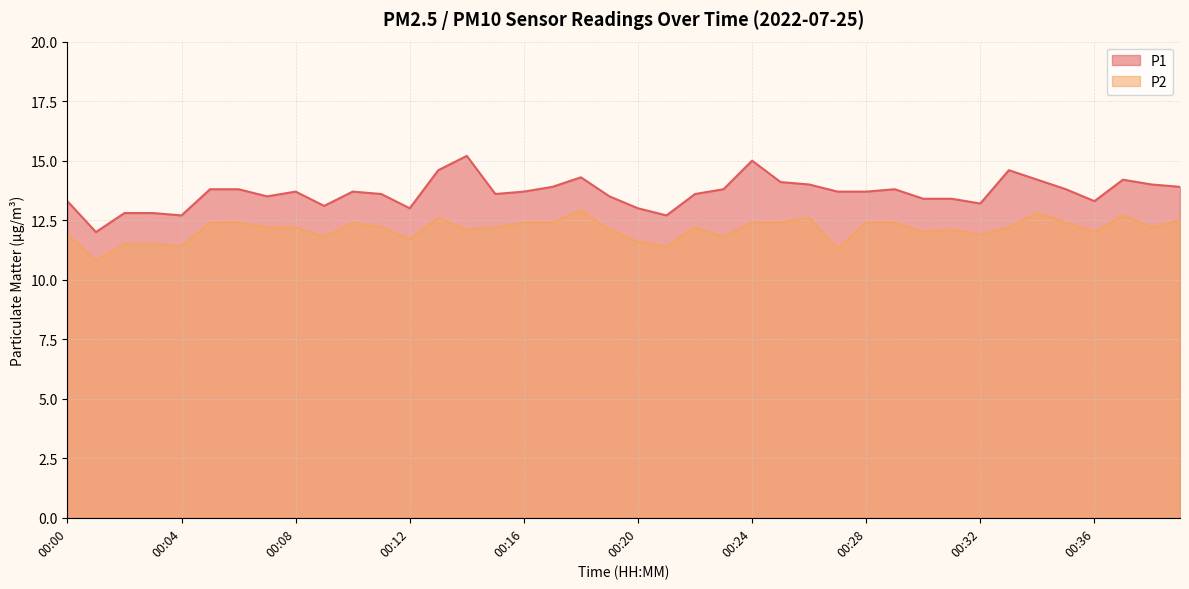

What is the sum of the P2 values at 00:25 and 00:01?

23.2